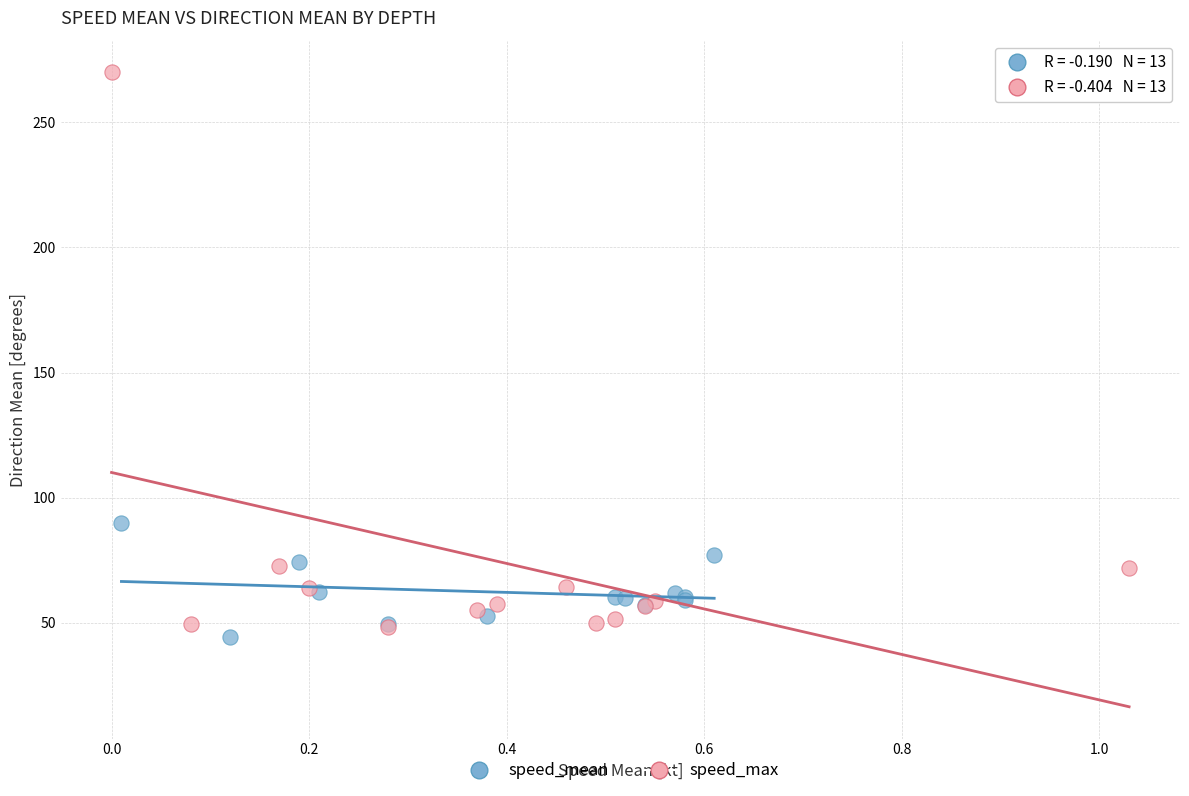

Which series has the largest Y range (max minus min)?

speed_max